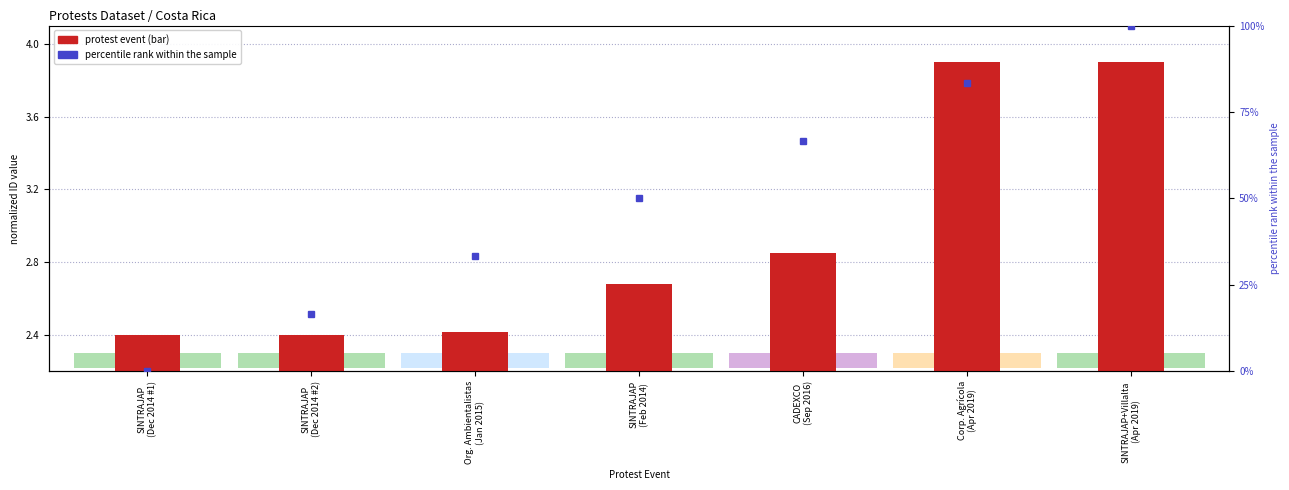

What is the value of the 5th bar from the left?

2.8